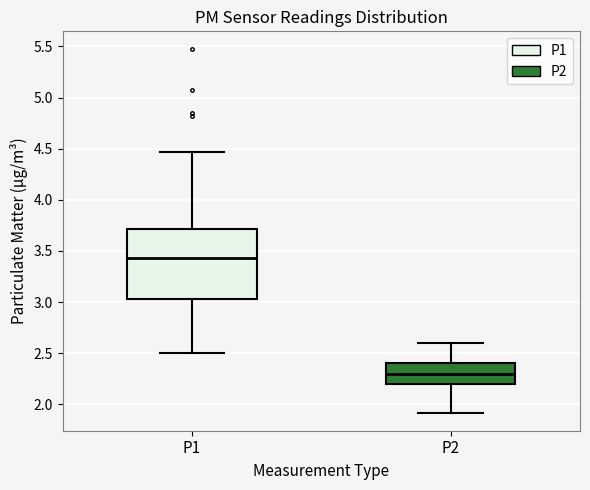

Reading left to right, read every box against the y-axis: the position of its median line, the range the box covers, and the ends of its whiskers. The values are not printed on the chart, so give them approximately, as read against the axis.

P1: median 3.45, box 3.05 to 3.70, whiskers 2.50 to 4.45
P2: median 2.30, box 2.20 to 2.40, whiskers 1.90 to 2.60